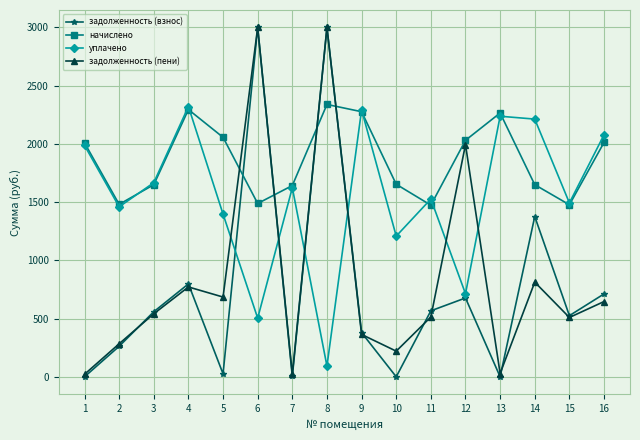

What is the spread (max minus min) of values at 2?

1219.0